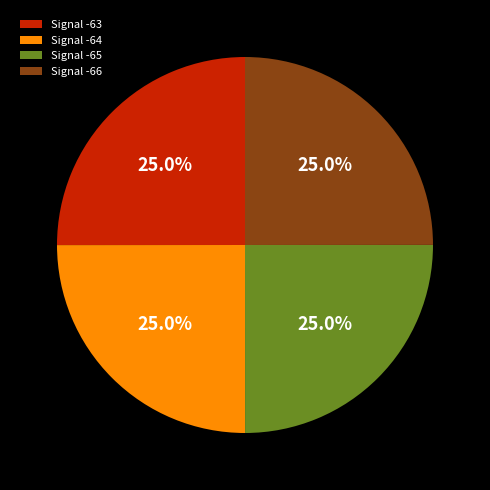

To the nearest percent, what portion does Signal -64 represent?

25%